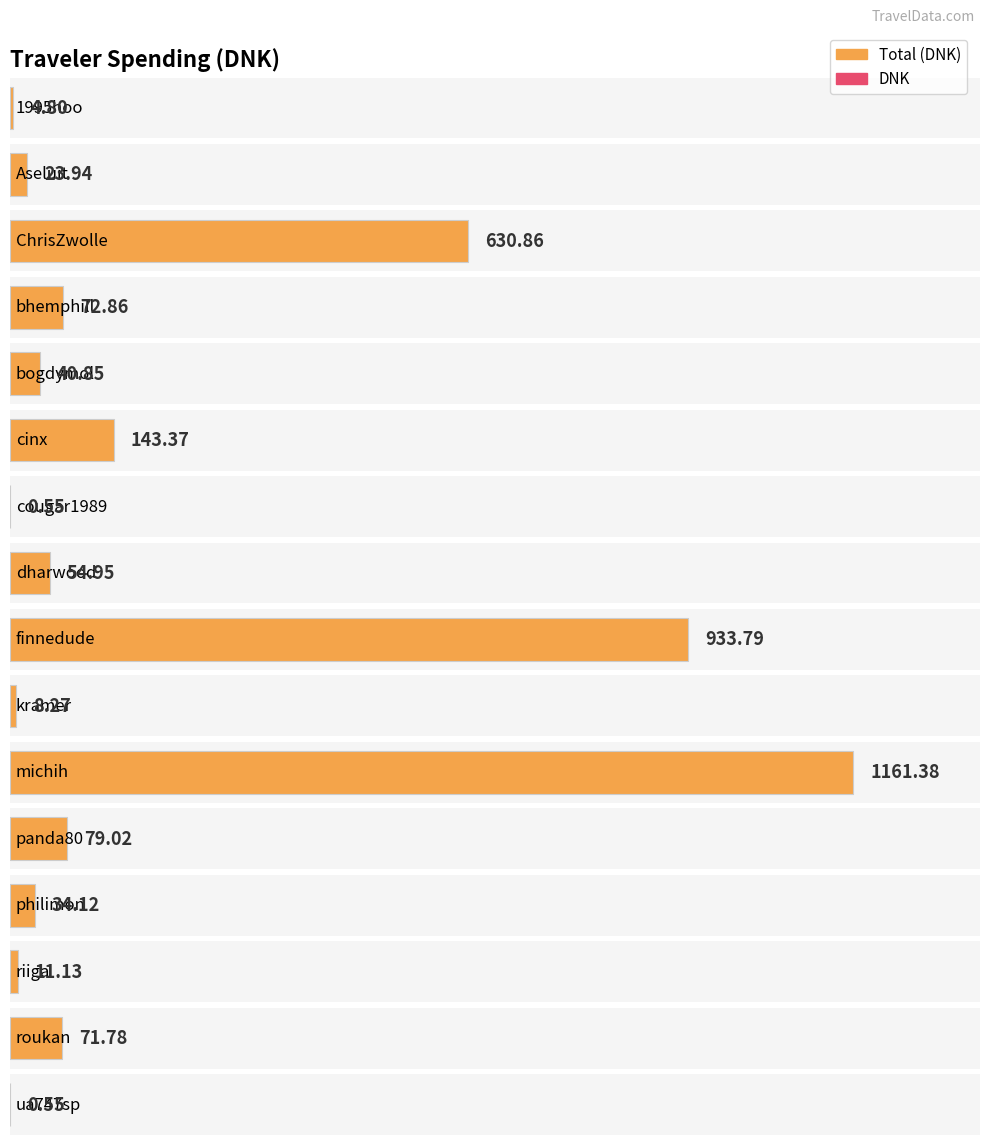

What is the label of the 1st bar from the left?

1995hoo